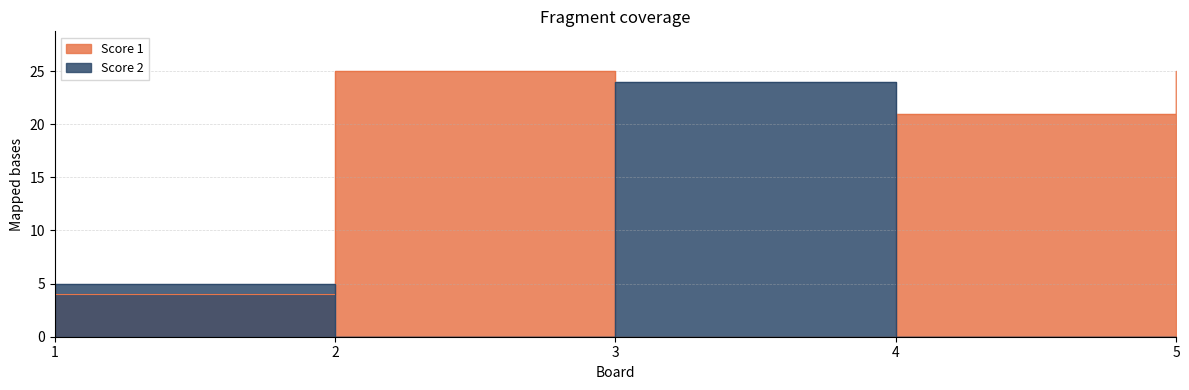

True or false: Score 2 has a value of 6 at 3.

False